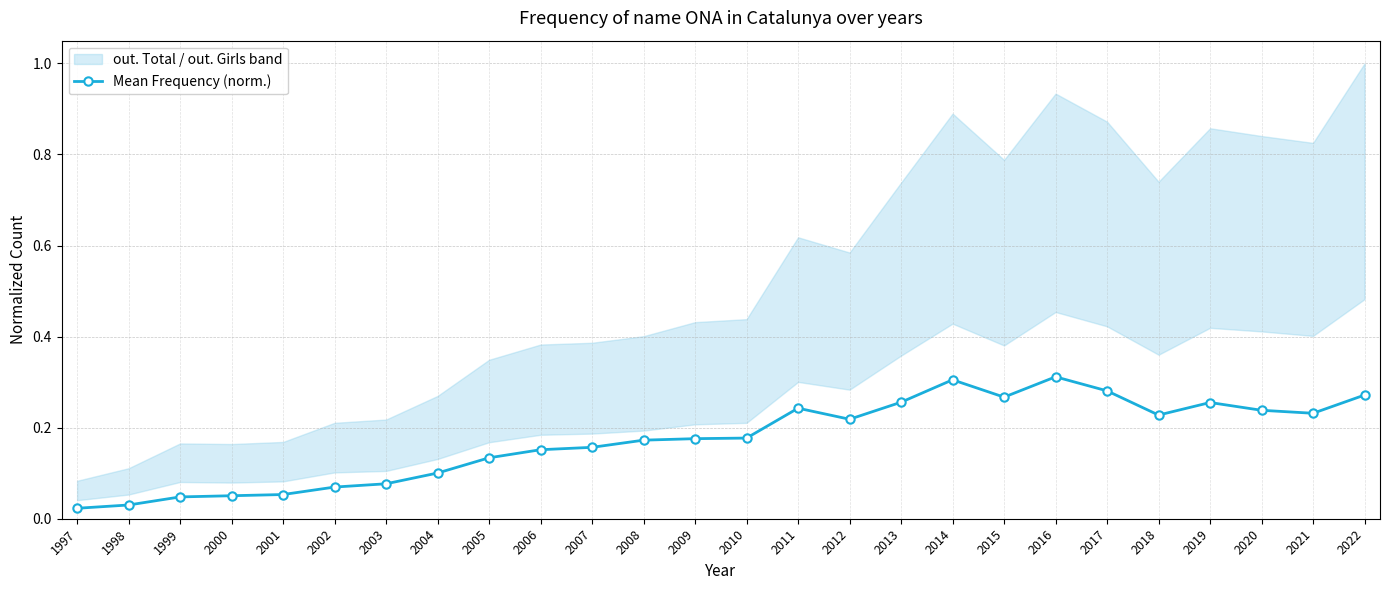

What is the maximum value shown in the chart?

0.3